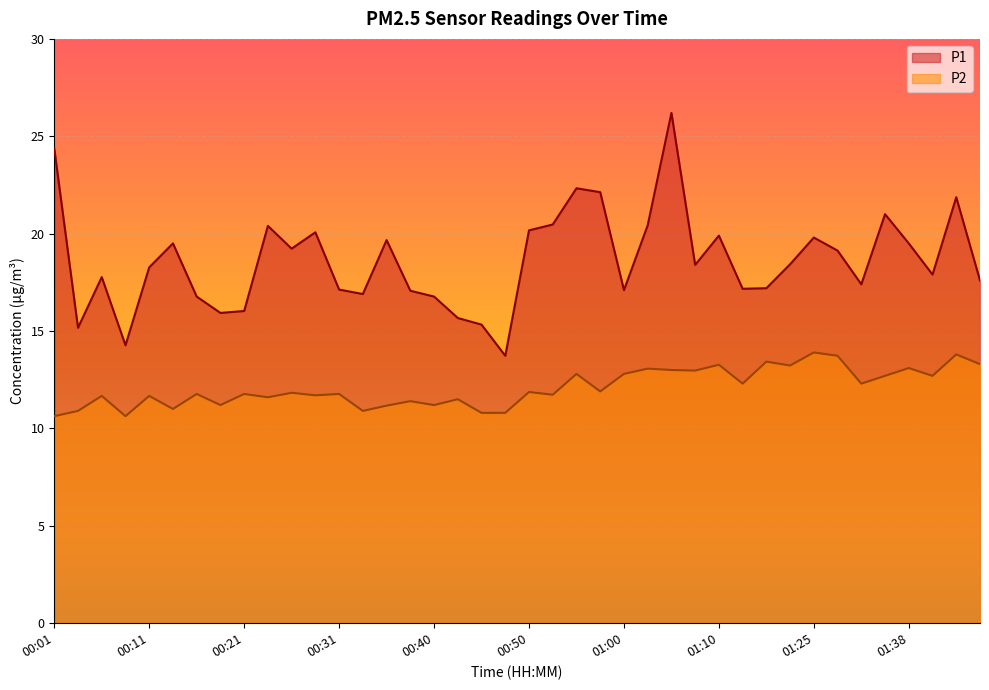

Does the chart display data point markers on the line(s)?

No